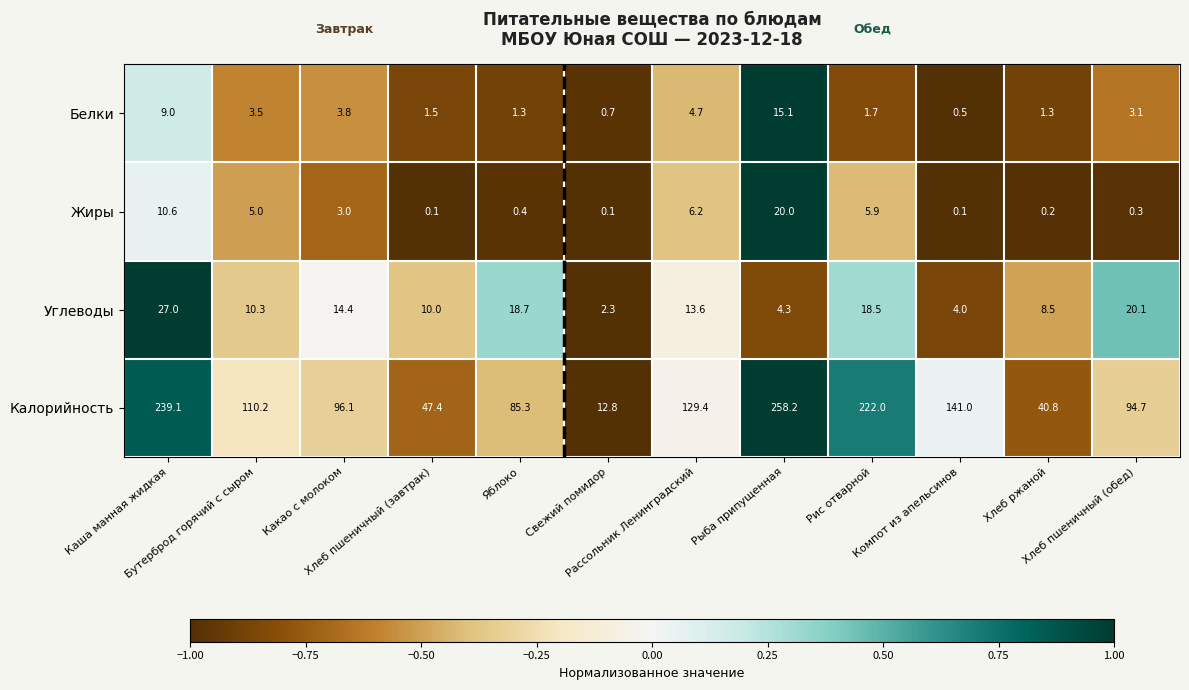

What is the sum of all Калорийность values?

1477.0